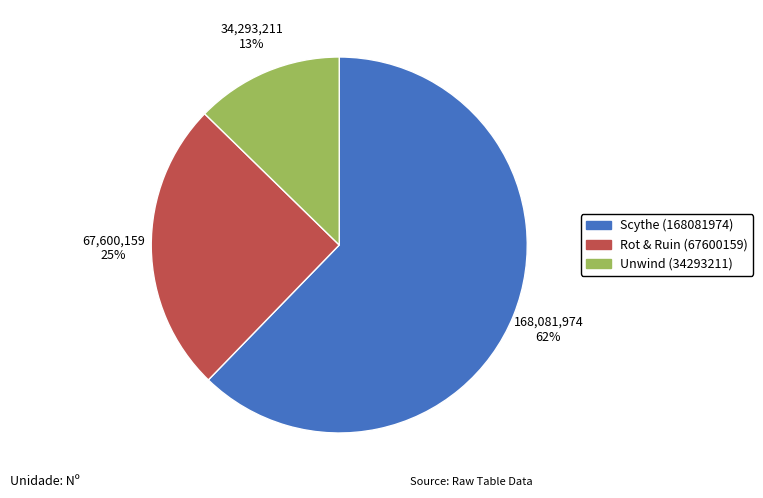

Do Rot & Ruin (67600159) and Scythe (168081974) together represent more than half of the pie?

Yes